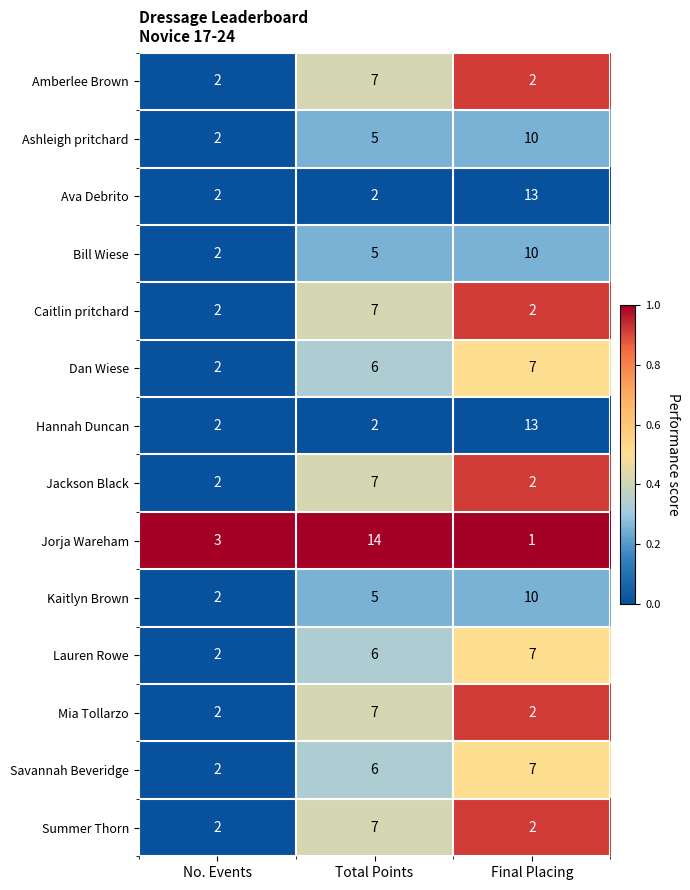

Which series has the largest total across all categories?

Jorja Wareham